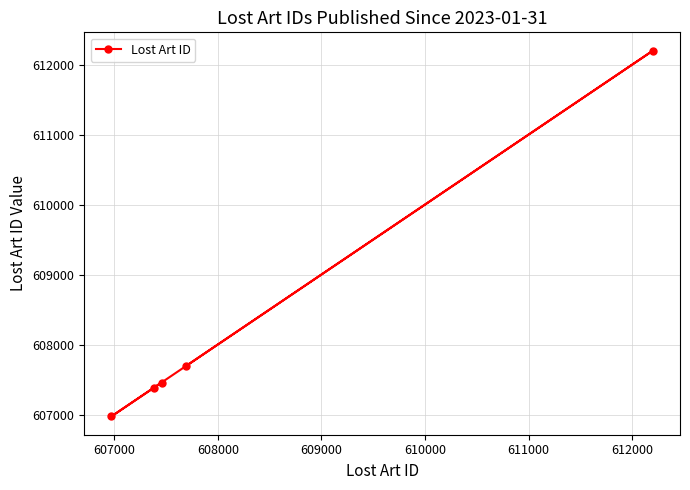

What is the smallest value displayed?

606973